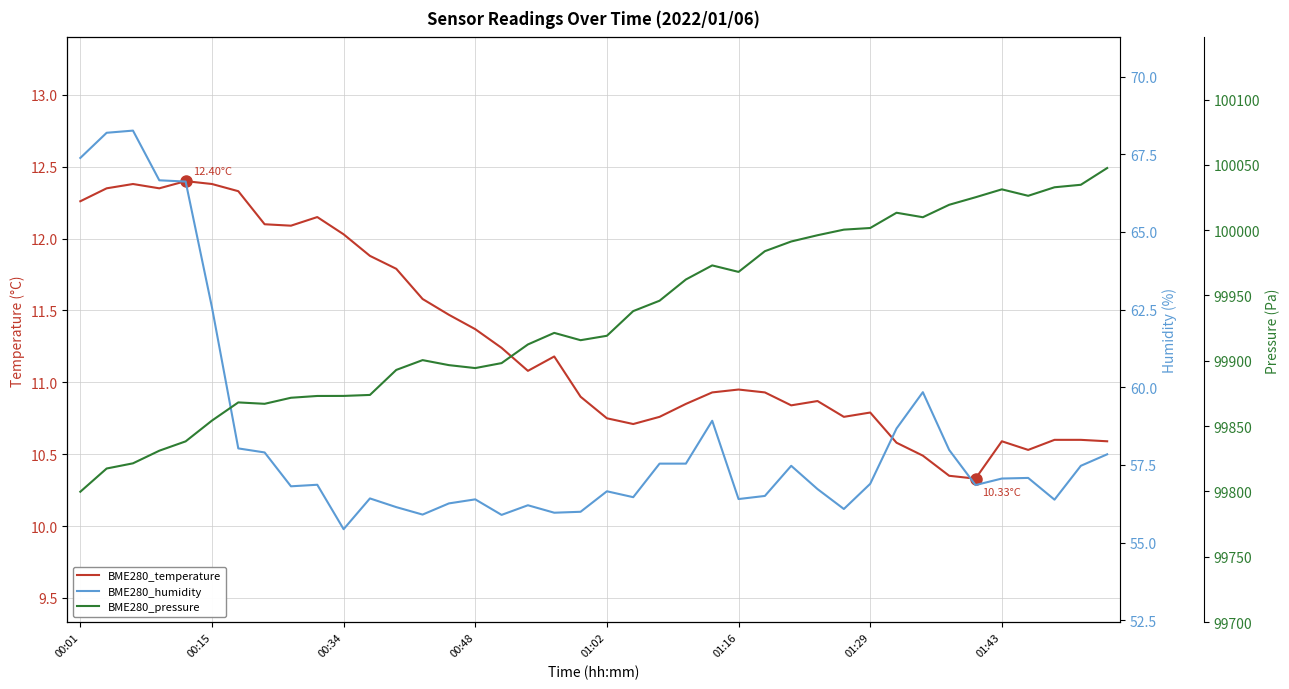

What are all the series names shown in the legend?

BME280_temperature, BME280_humidity, BME280_pressure